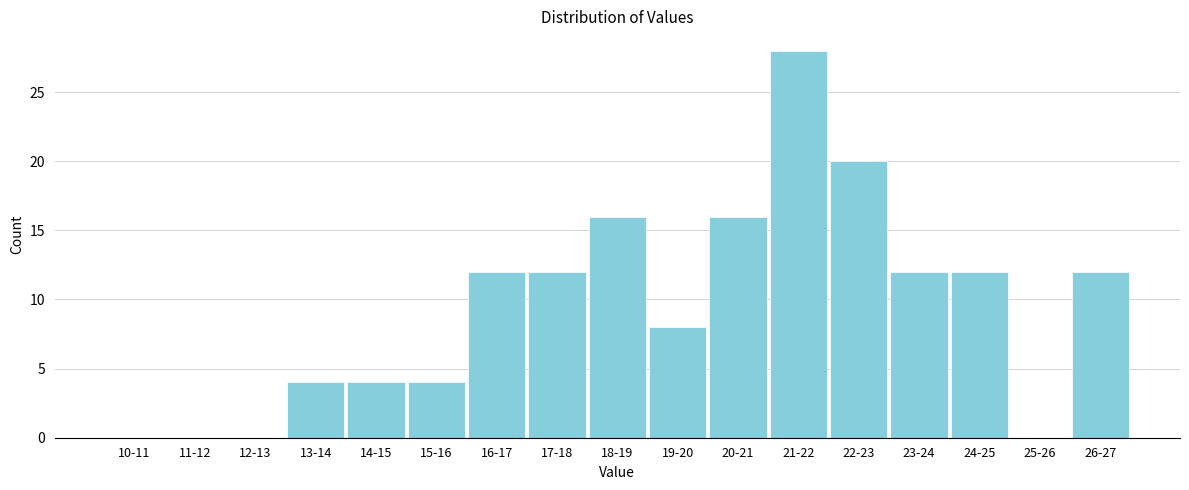

Reading left to right, extract all data points from this chart.

10-11=0	11-12=0	12-13=0	13-14=4	14-15=4	15-16=4	16-17=12	17-18=12	18-19=16	19-20=8	20-21=16	21-22=28	22-23=20	23-24=12	24-25=12	25-26=0	26-27=12